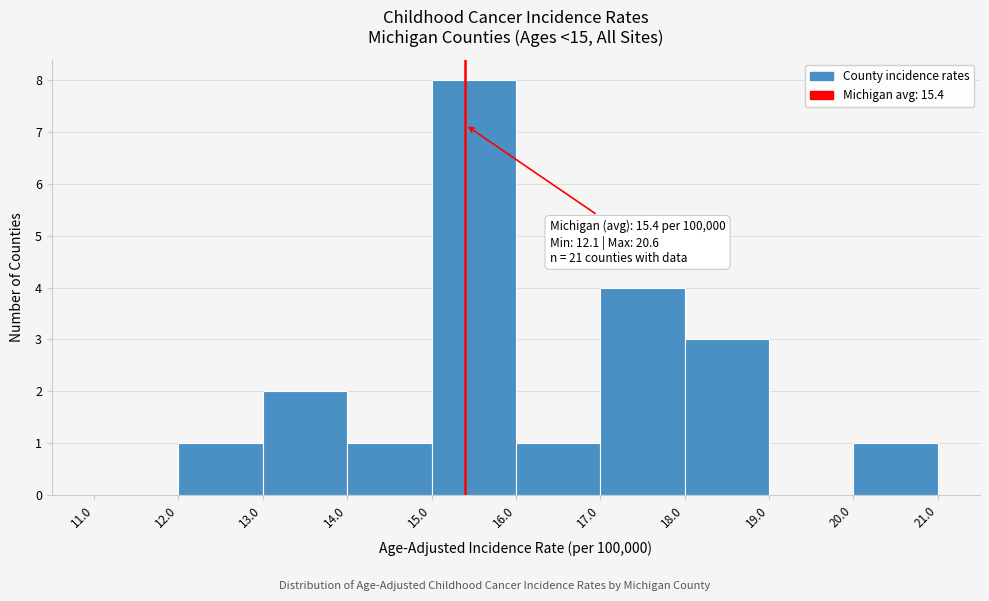

Which range on the x-axis has the tallest bar?

15.0 to 16.0